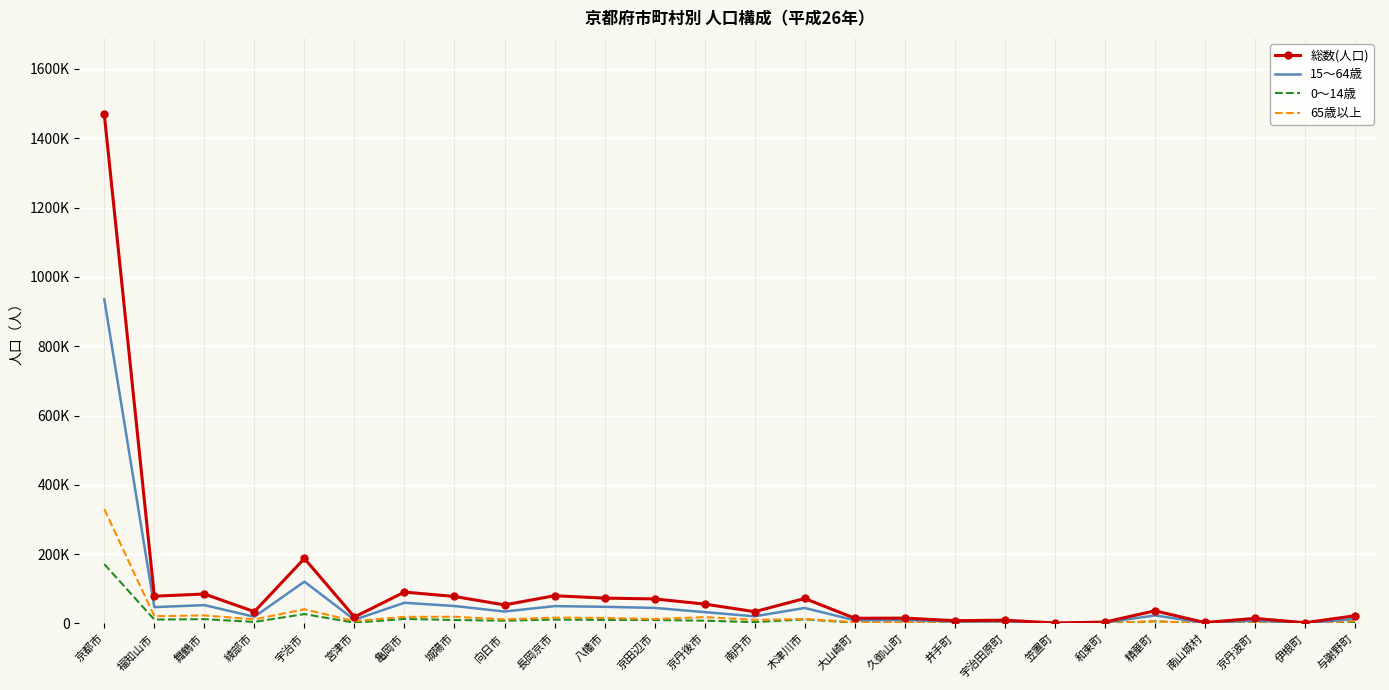

Reading left to right, what are all the values shown in this chart?

総数(人口): 京都市=1469253	福知山市=78636	舞鶴市=85053	綾部市=34097	宇治市=187577	宮津市=18622	亀岡市=90572	城陽市=77878	向日市=53571	長岡京市=80094	八幡市=73179	京田辺市=70853	京丹後市=55954	南丹市=34089	木津川市=72106	大山崎町=15028	久御山町=15501	井手町=8095	宇治田原町=9495	笠置町=1434	和束町=4076	精華町=36494	南山城村=2823	京丹波町=14668	伊根町=2186	与謝野町=22260
15～64歳: 京都市=935200	福知山市=47112	舞鶴市=52945	綾部市=19396	宇治市=120688	宮津市=10713	亀岡市=59738	城陽市=50350	向日市=34484	長岡京市=50100	八幡市=48105	京田辺市=44909	京丹後市=32718	南丹市=20632	木津川市=44746	大山崎町=9274	久御山町=10117	井手町=5212	宇治田原町=6163	笠置町=893	和束町=2629	精華町=23197	南山城村=1742	京丹波町=8464	伊根町=1182	与謝野町=13103
0～14歳: 京都市=171090	福知山市=11283	舞鶴市=12505	綾部市=4495	宇治市=27127	宮津市=2285	亀岡市=13018	城陽市=10113	向日市=7961	長岡京市=11220	八幡市=10188	京田辺市=10067	京丹後市=8042	南丹市=3955	木津川市=11839	大山崎町=2146	久御山町=2263	井手町=1016	宇治田原町=1394	笠置町=120	和束町=390	精華町=6380	南山城村=250	京丹波町=1783	伊根町=200	与謝野町=3314
65歳以上: 京都市=330047	福知山市=20912	舞鶴市=23181	綾部市=11884	宇治市=40917	宮津市=6938	亀岡市=19080	城陽市=19352	向日市=11754	長岡京市=16950	八幡市=15932	京田辺市=12877	京丹後市=18263	南丹市=10410	木津川市=12952	大山崎町=3650	久御山町=3531	井手町=2218	宇治田原町=2145	笠置町=613	和束町=1462	精華町=6036	南山城村=1083	京丹波町=5481	伊根町=1028	与謝野町=7013